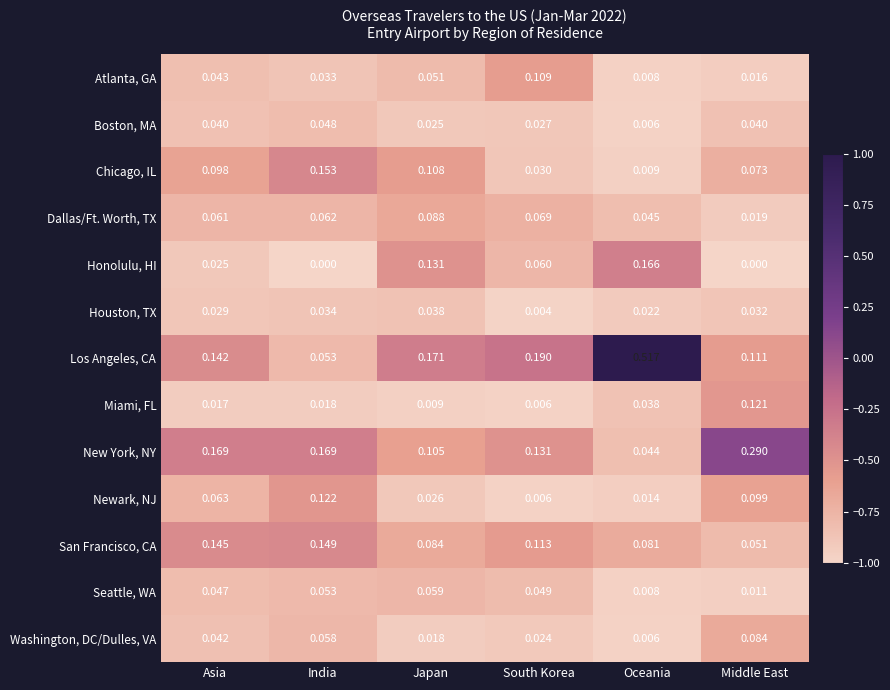

Where is Atlanta, GA nearest to the value 0?

Oceania